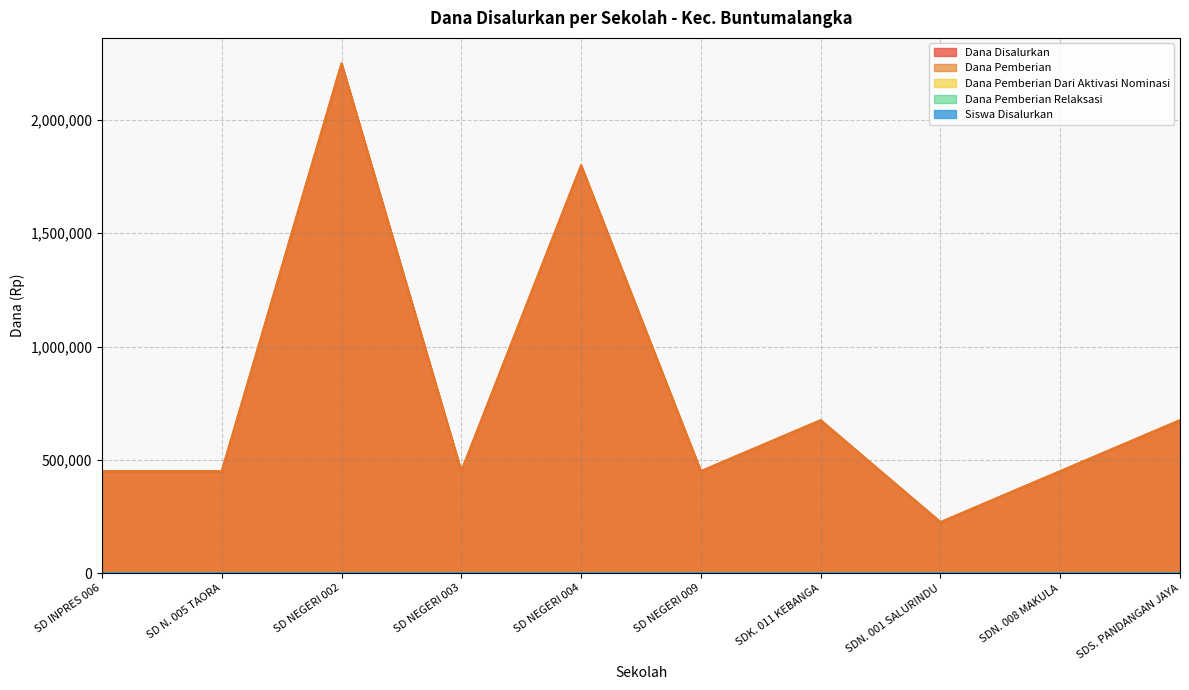

What position from the left is SD INPRES 006?

1